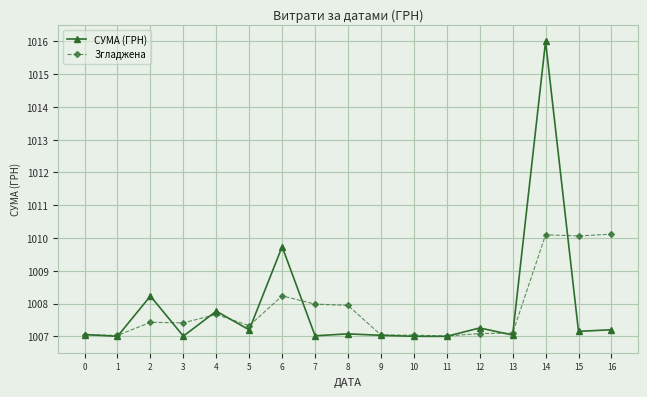

At how many categories does at least one series exceed 1010?

3